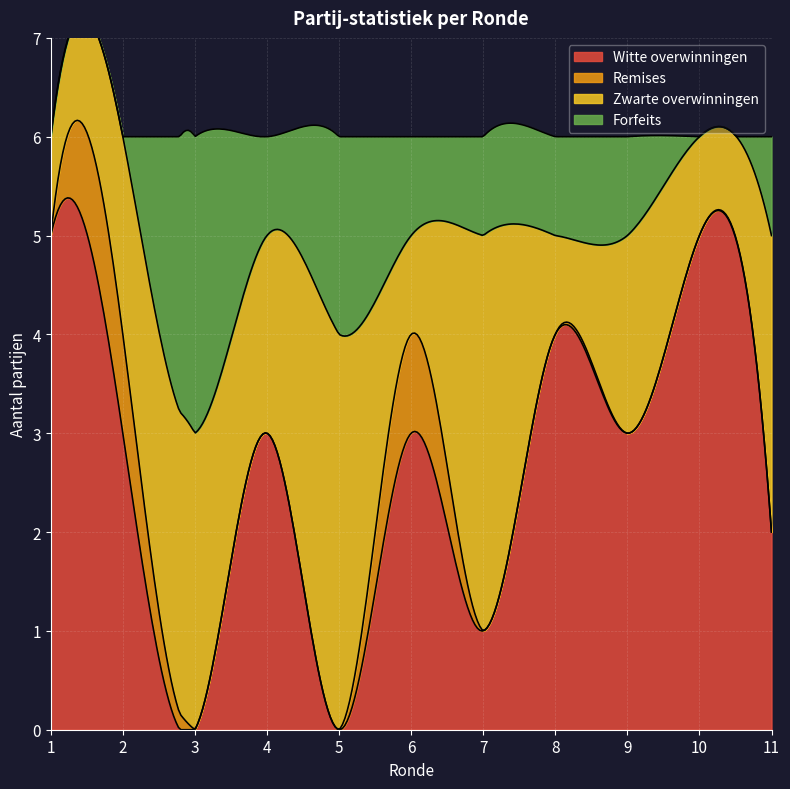

Which series changed the most between 6 and 10?

Witte overwinningen